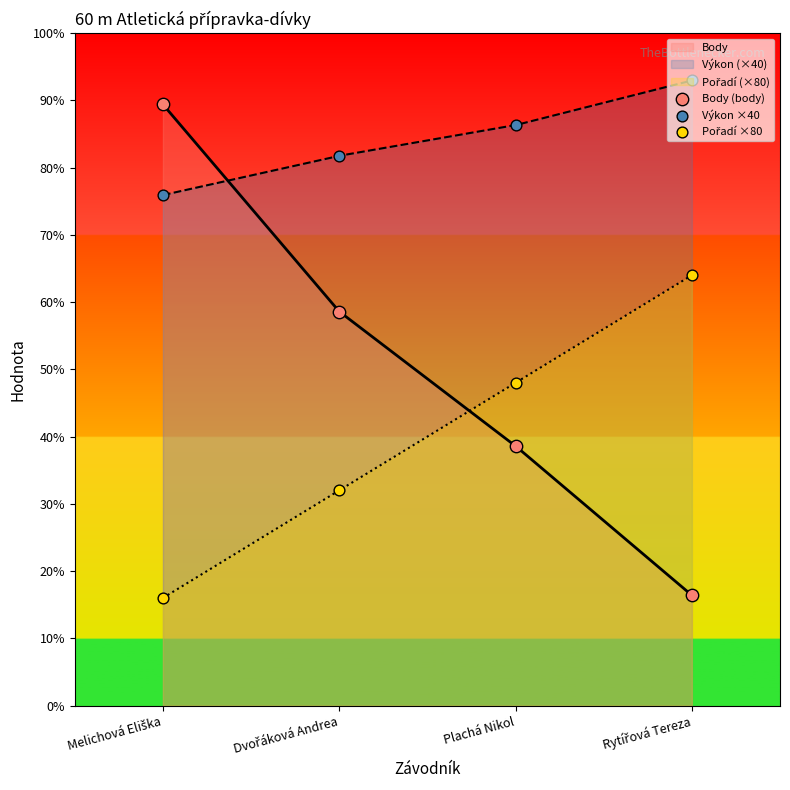

Which series contains the highest Y value?

Výkon ×40